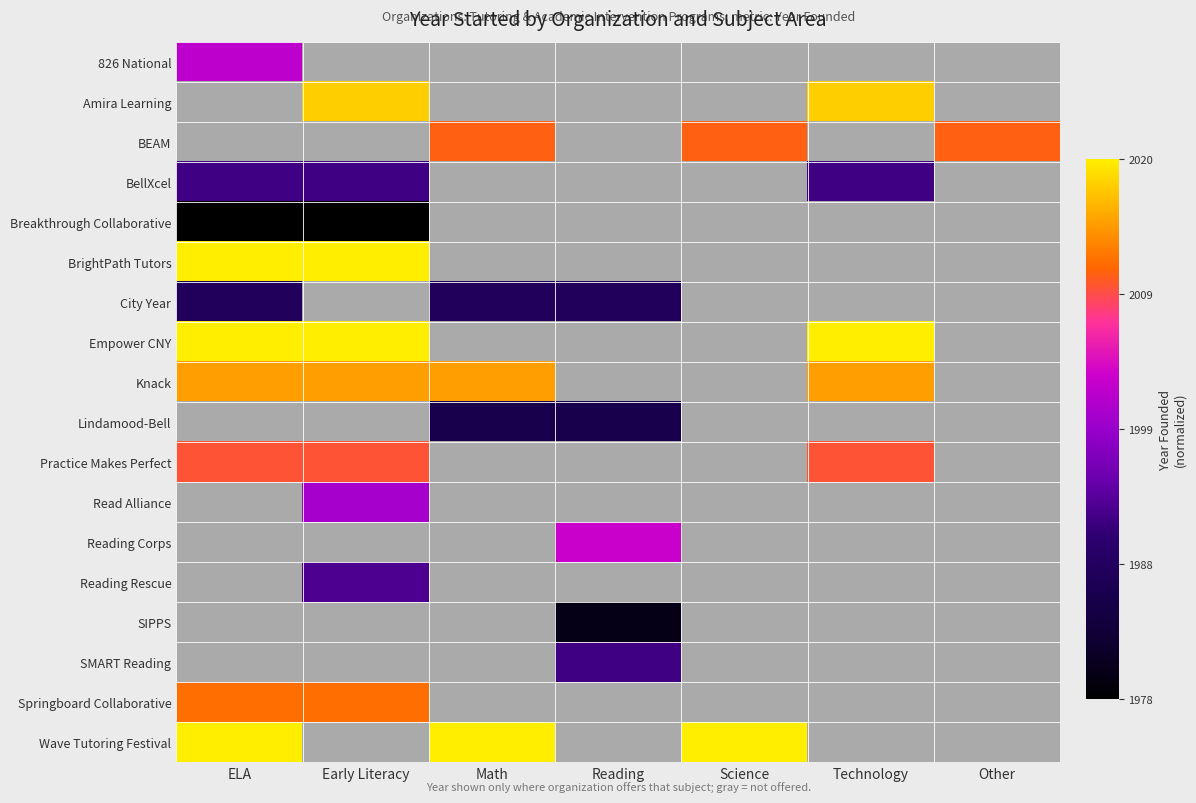

Which category has the highest value across all series?

ELA